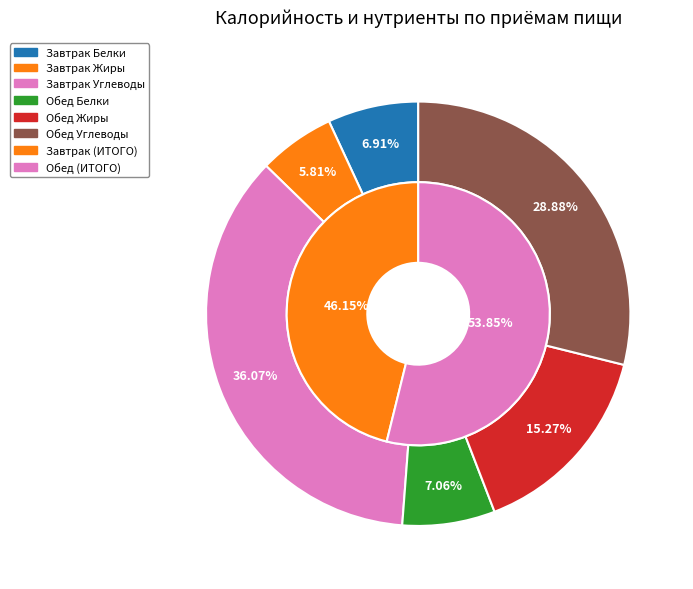

What percentage is the Завтрак (ИТОГО Калорийность) slice, to the nearest percent?

46%